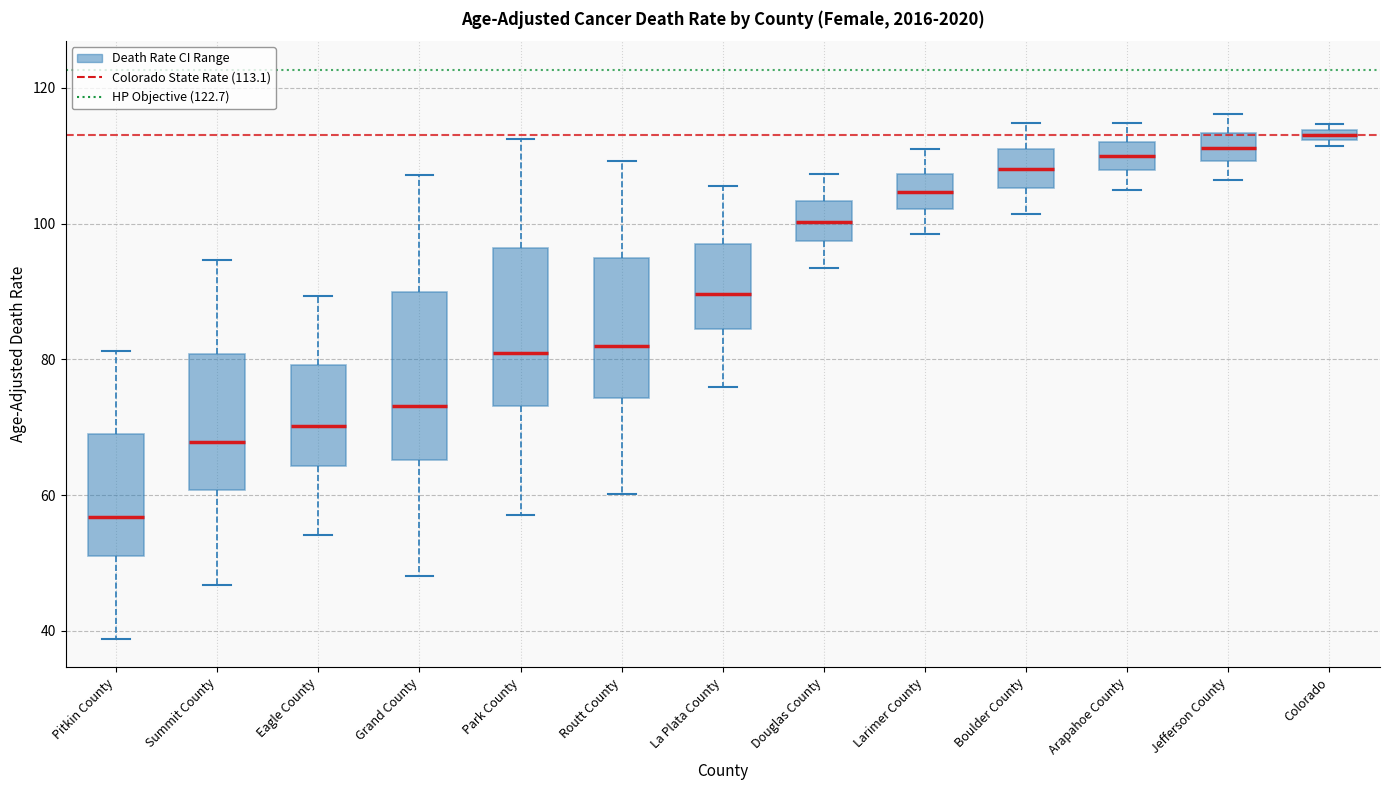

Where does the lower whisker of the box for Larimer County end on the y-axis? The values are not printed on the chart, so give them approximately, as read against the axis.

98